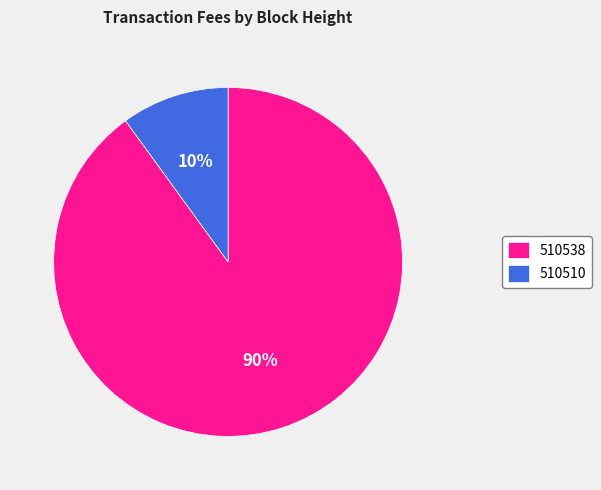

Is there a majority slice in this chart?

Yes